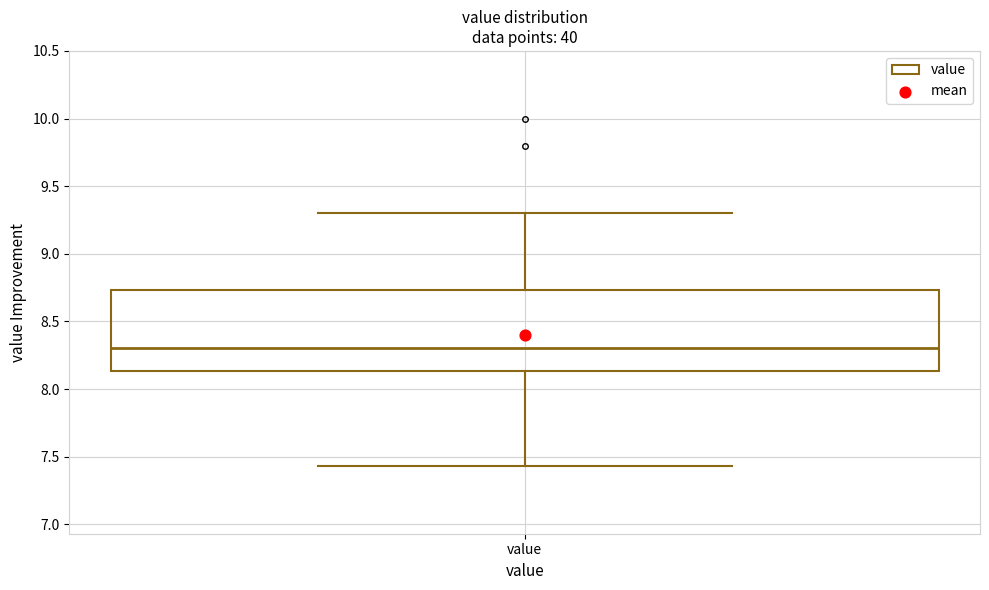

Read this box plot against the y-axis: the position of the median line, the range covered by the box, and the ends of both whiskers. The values are not printed on the chart, so give them approximately, as read against the axis.

median 8.30, box 8.15 to 8.75, whiskers 7.45 to 9.30